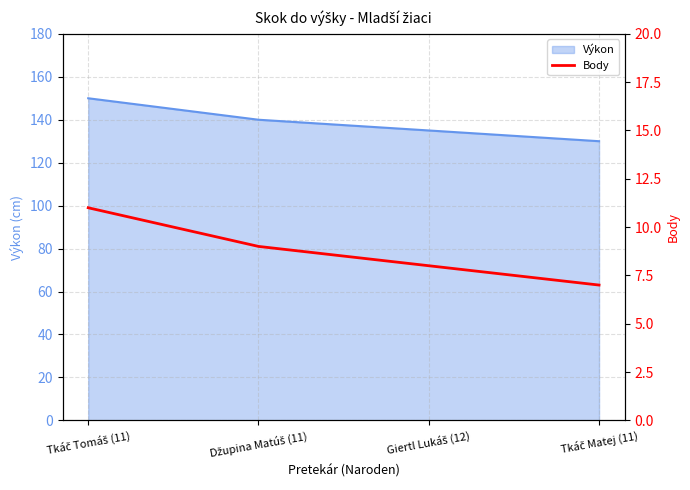

Where is the data nearest to the value 9?

Džupina Matúš (11)